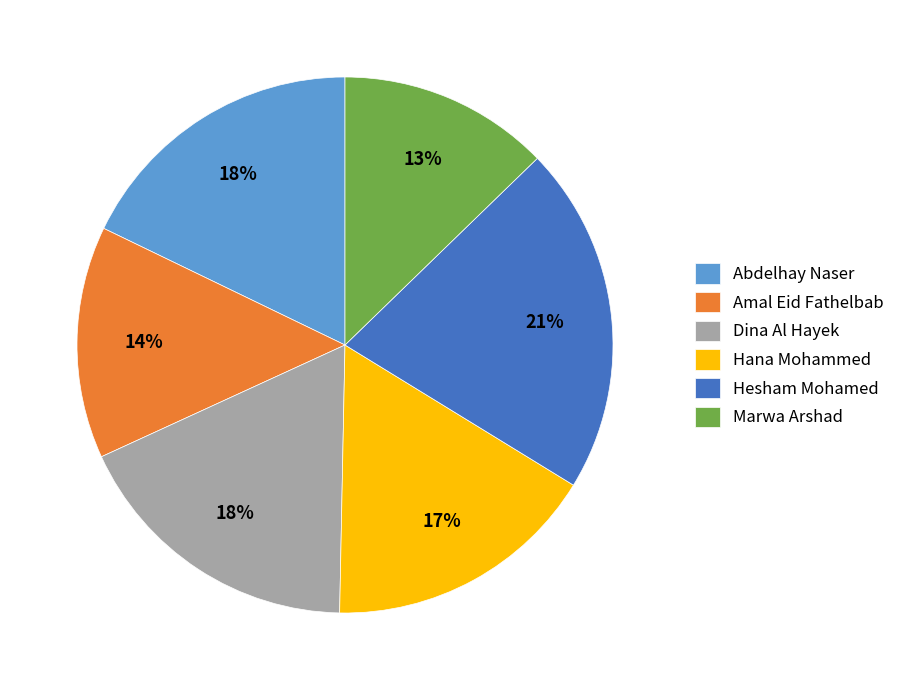

Is there a majority slice in this chart?

No